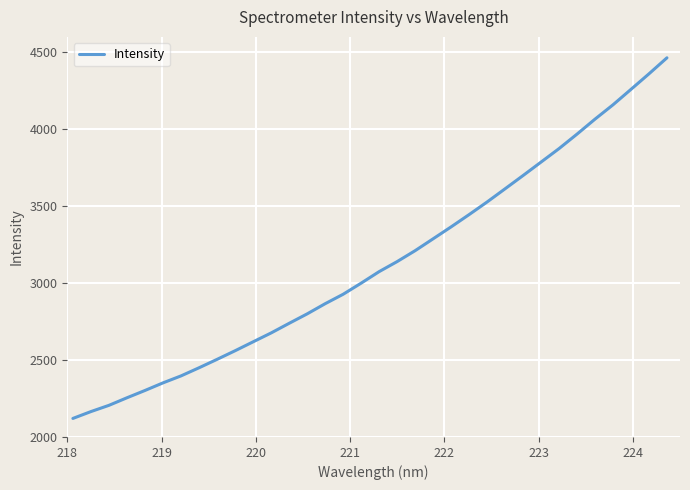

What is the maximum value shown in the chart?

4464.0